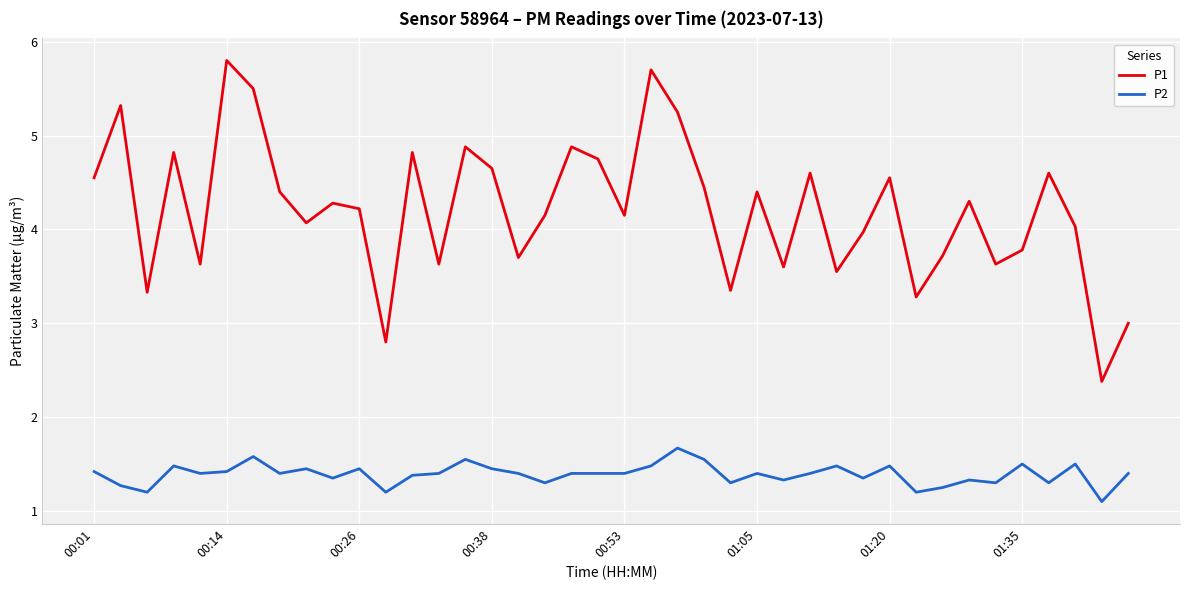

Which series has the widest spread of values?

P1